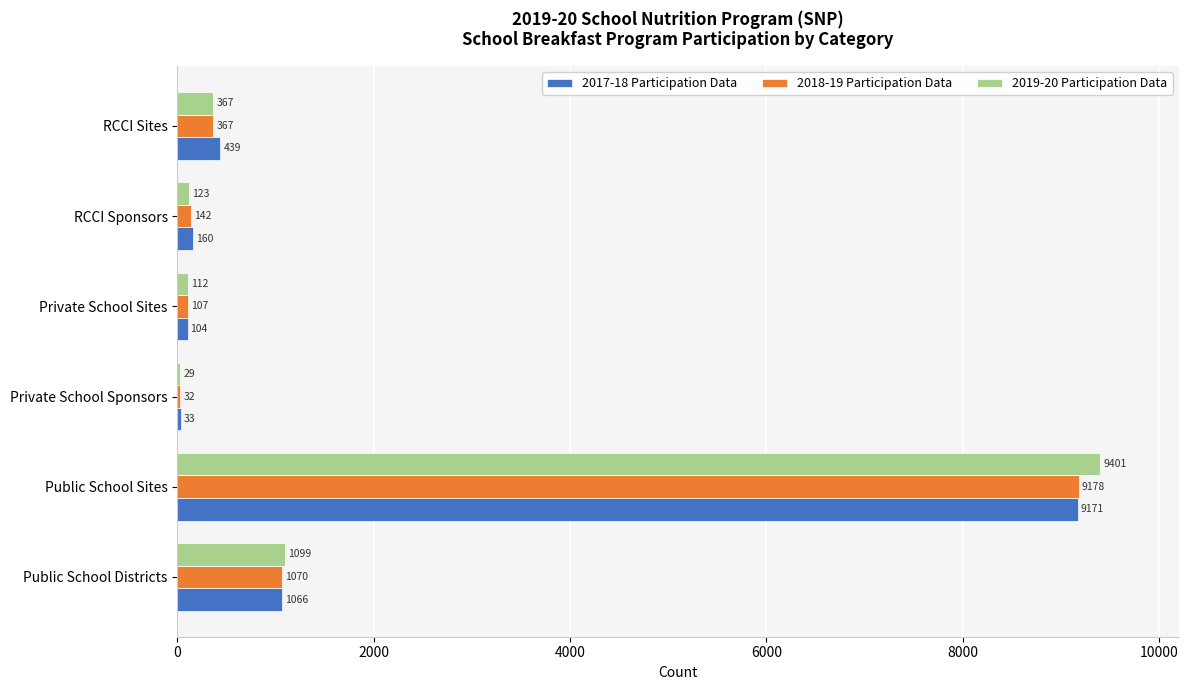

Which series has the largest total across all categories?

2019-20 Participation Data